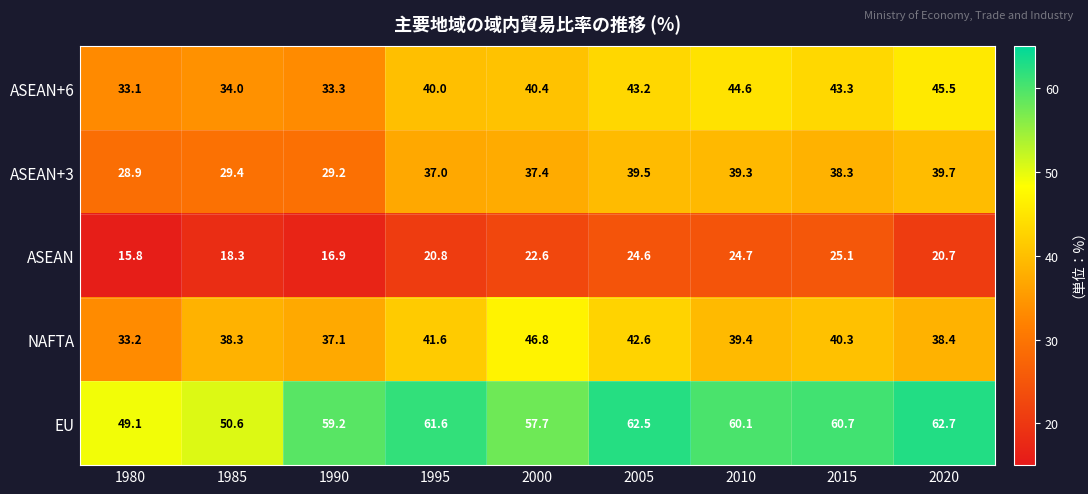

What is the sum of the ASEAN values at 2015 and 2020?

45.8